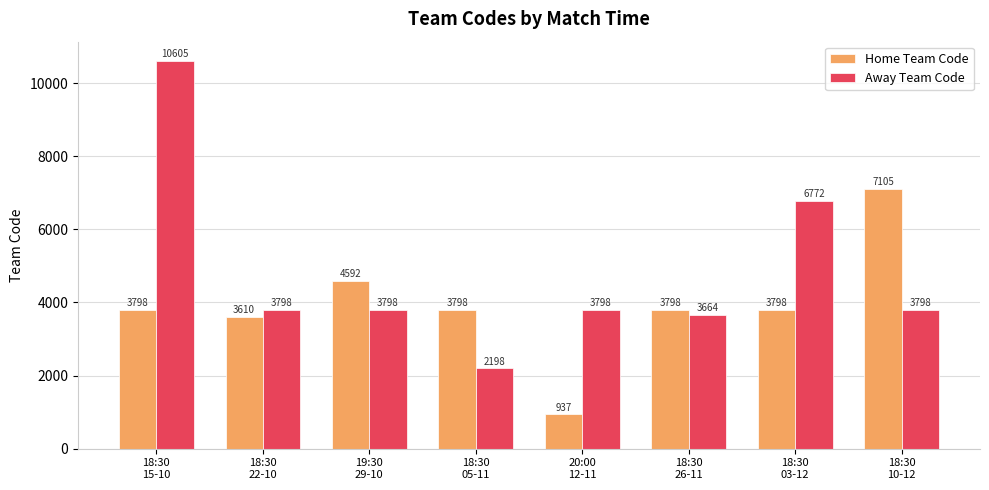

Which series changed the most between 18:30
26-11 and 18:30
10-12?

Home Team Code